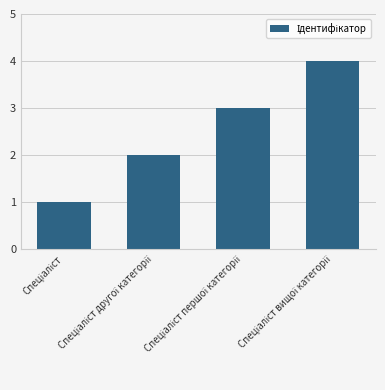

What is the greatest value displayed?

4